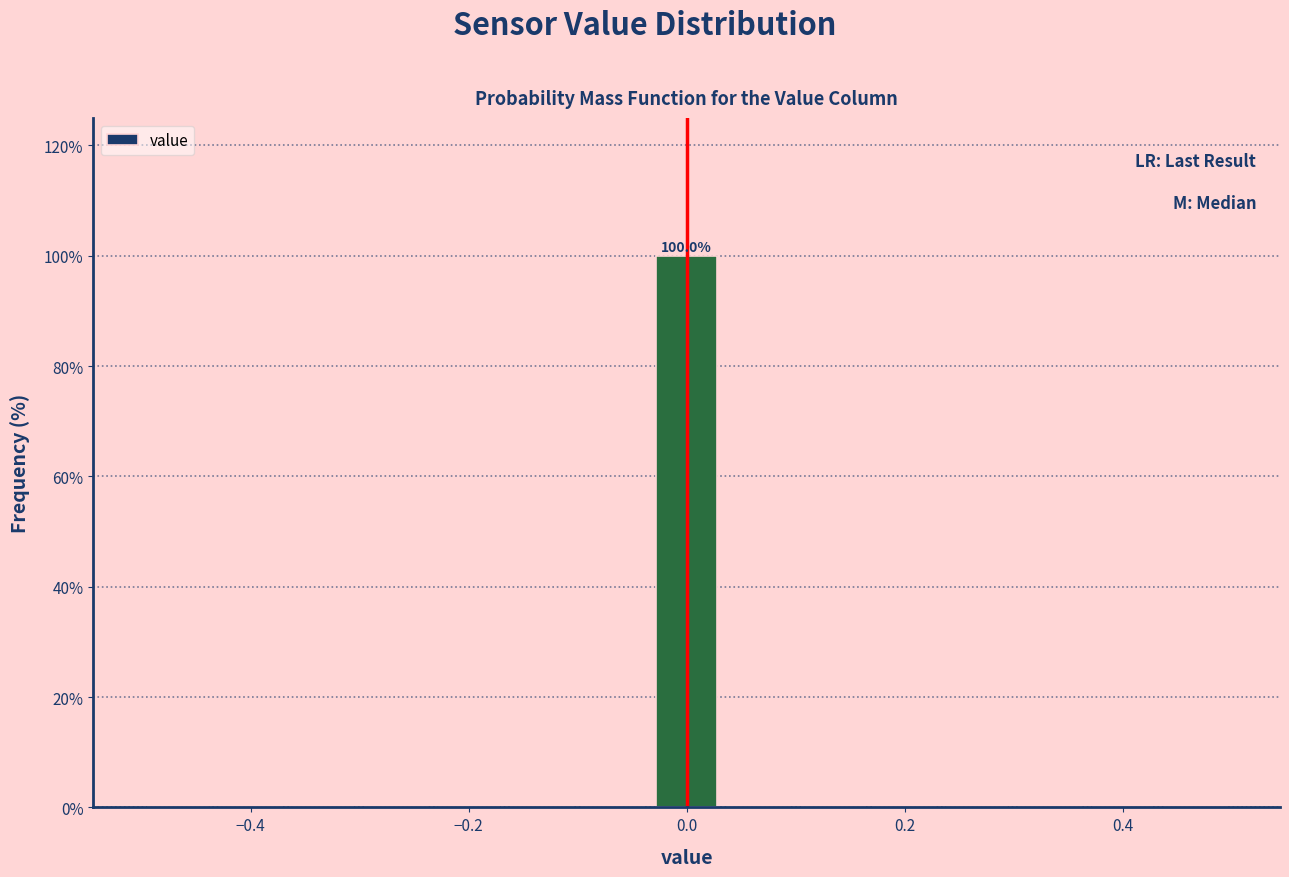

Read against the x-axis, roughly where is the centre of the tallest bar?

0.00